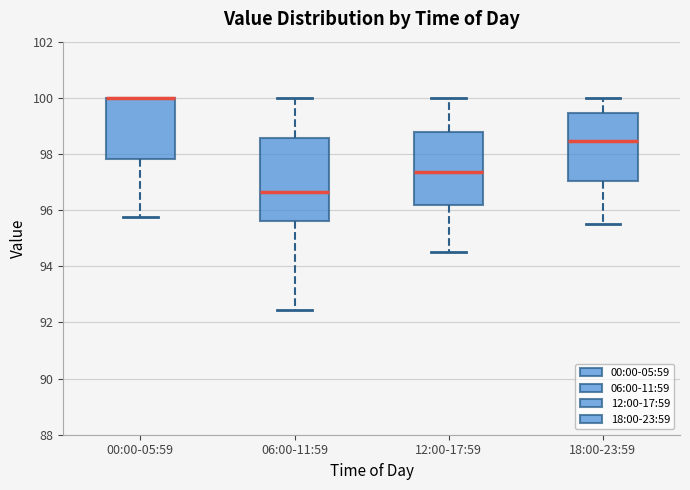

Where is the upper edge of the box for 18:00-23:59 on the y-axis? The values are not printed on the chart, so give them approximately, as read against the axis.

99.4